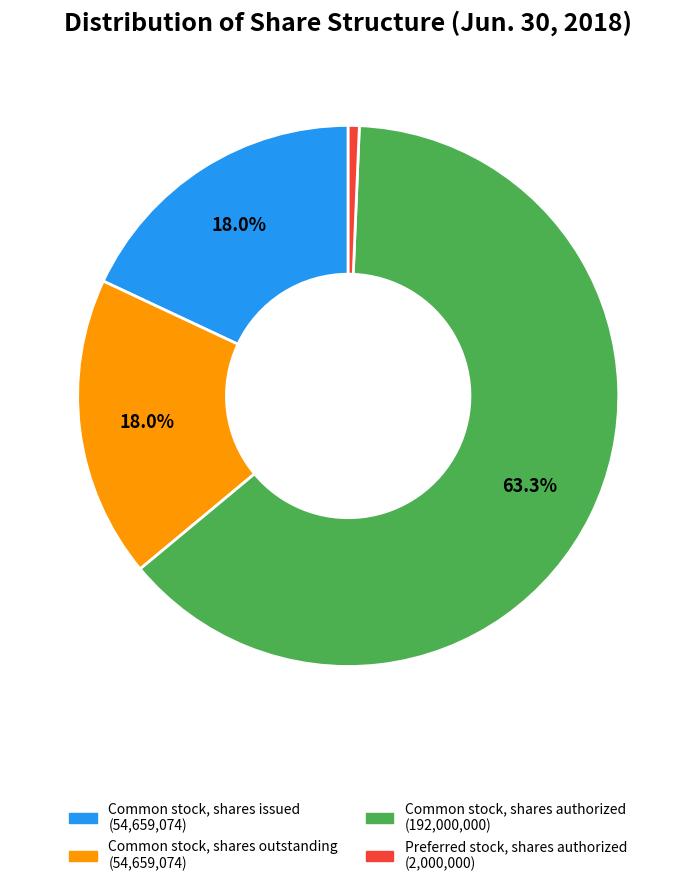

Count the number of slices in the pie.

4